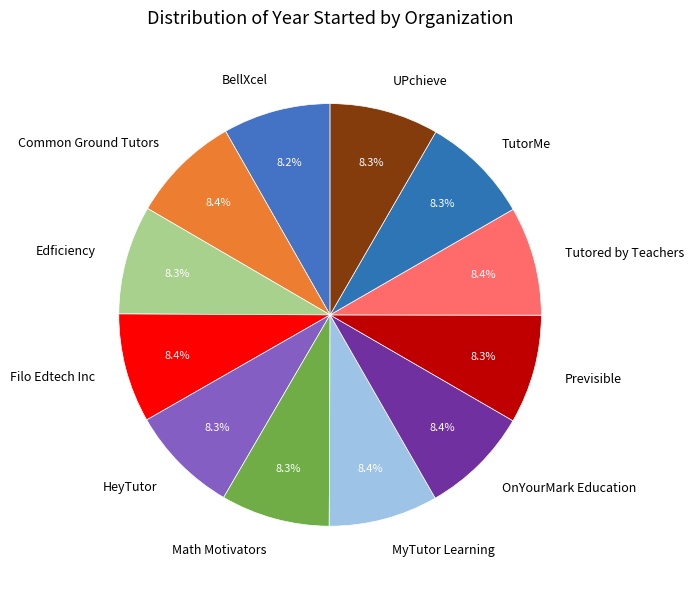

To the nearest percent, what portion does UPchieve represent?

8%